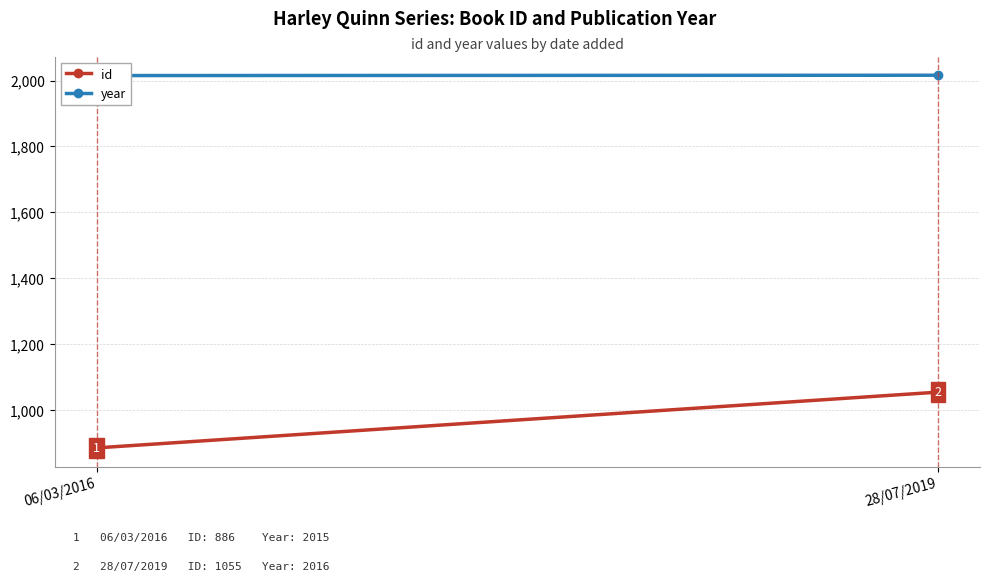

The value of id at 28/07/2019 is 1055. True or false?

True